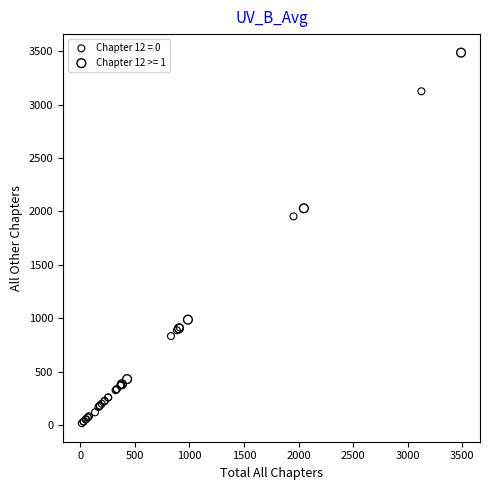

Which series reaches the minimum Y coordinate?

Chapter 12 = 0